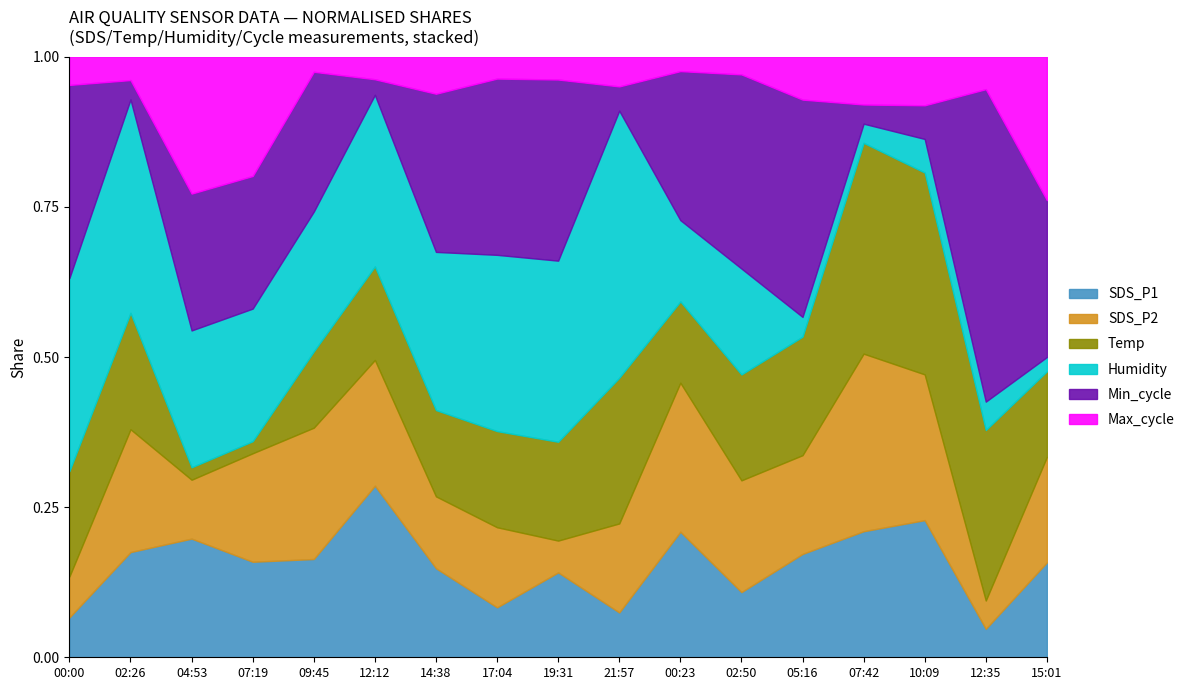

Which category has the highest value in the SDS_P1 series?

12:12